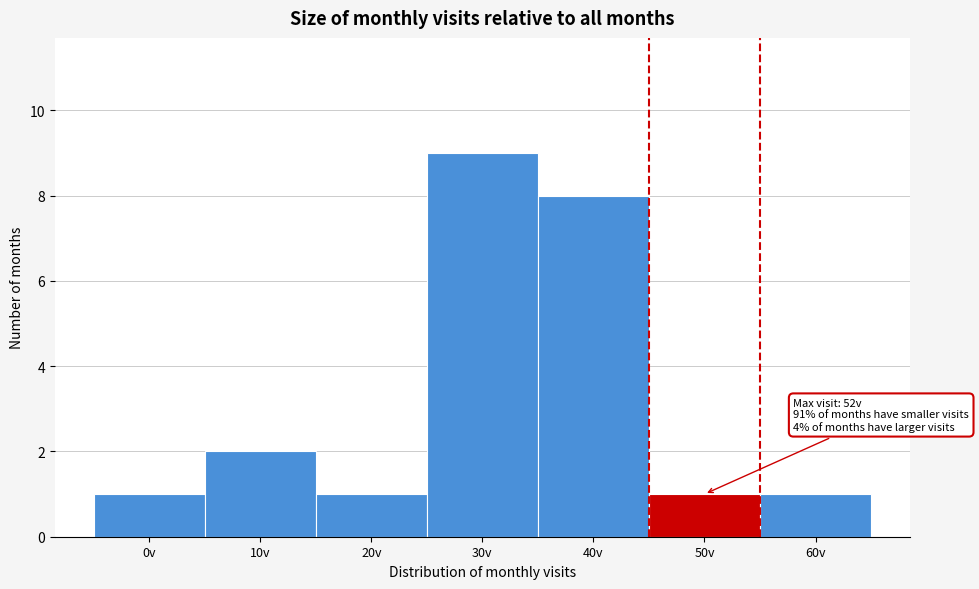

Reading left to right, transcribe all the data shown in this chart.

1	2	1	9	8	1	1